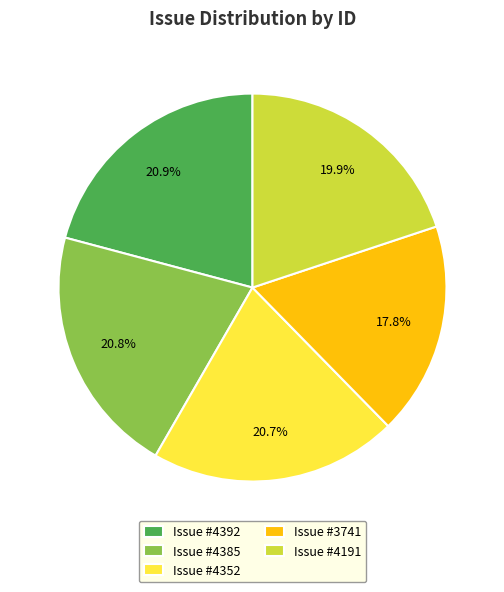

Which has a higher value, Issue #4191 or Issue #4385?

Issue #4385